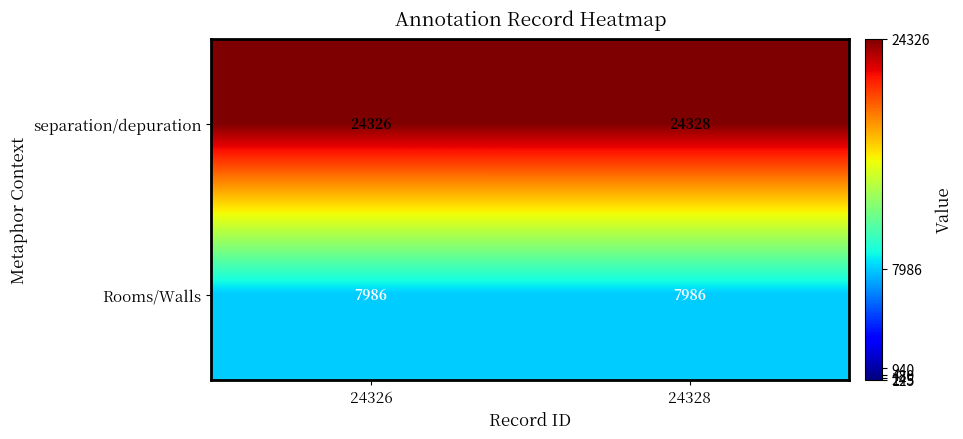

Which series changed the most between 24326 and 24328?

separation/depuration